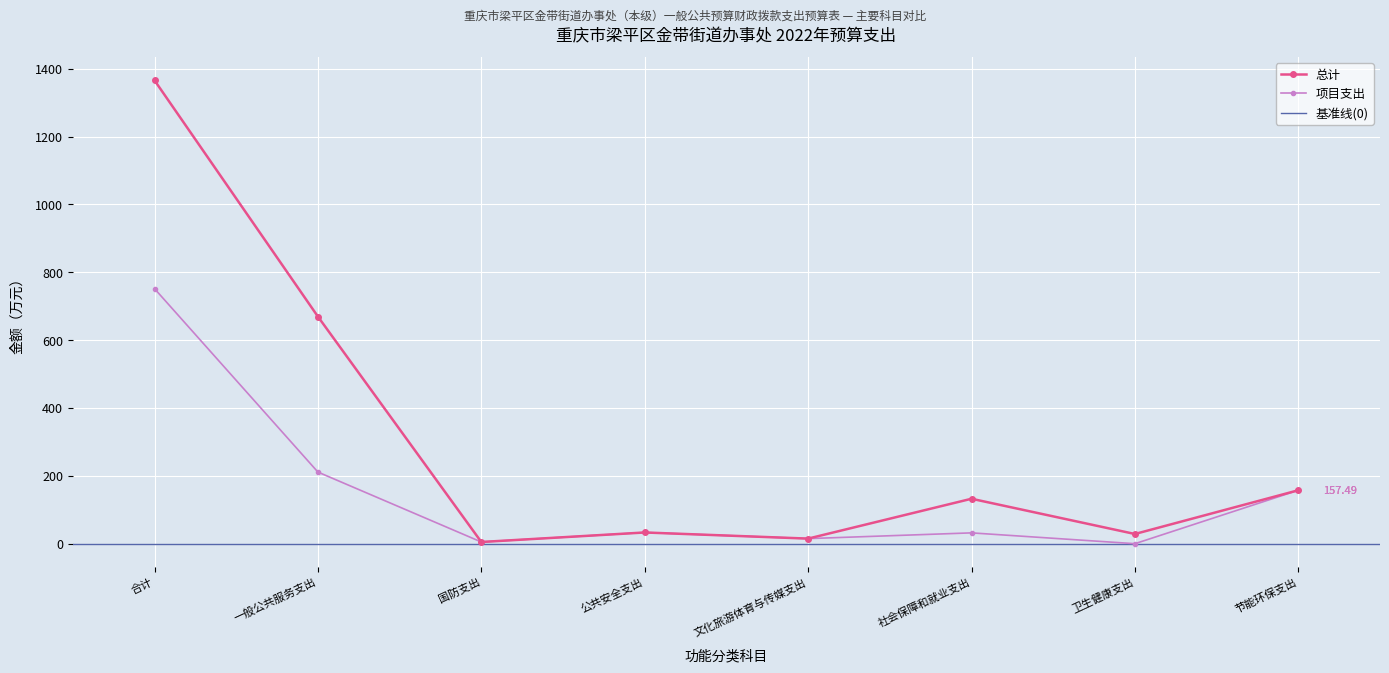

Rank the series by their maximum value, from highest to lowest.

总计, 项目支出